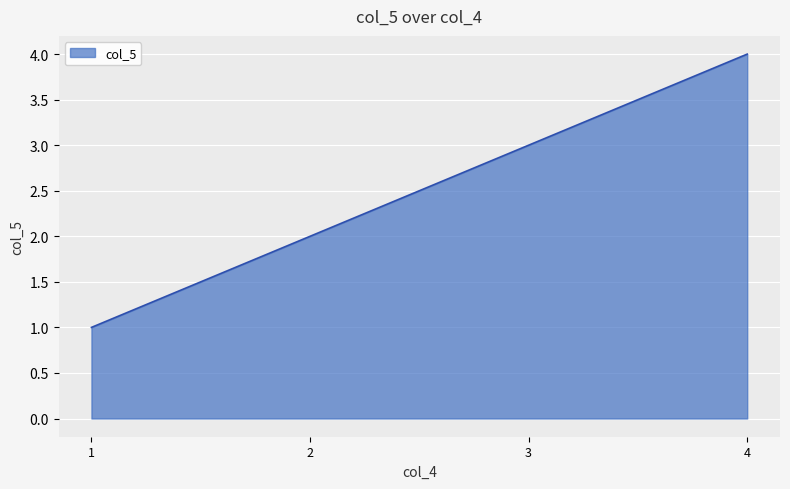

True or false: the data shows 2 at 1.

False